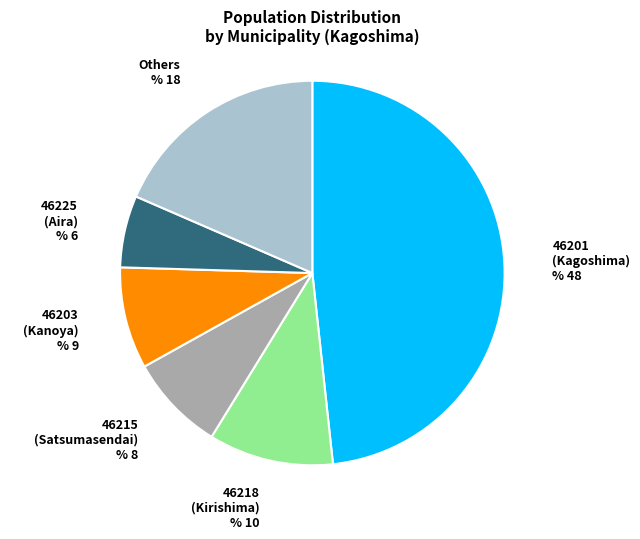

Do 46201 (Kagoshima) and 46218 (Kirishima) together represent more than half of the pie?

Yes